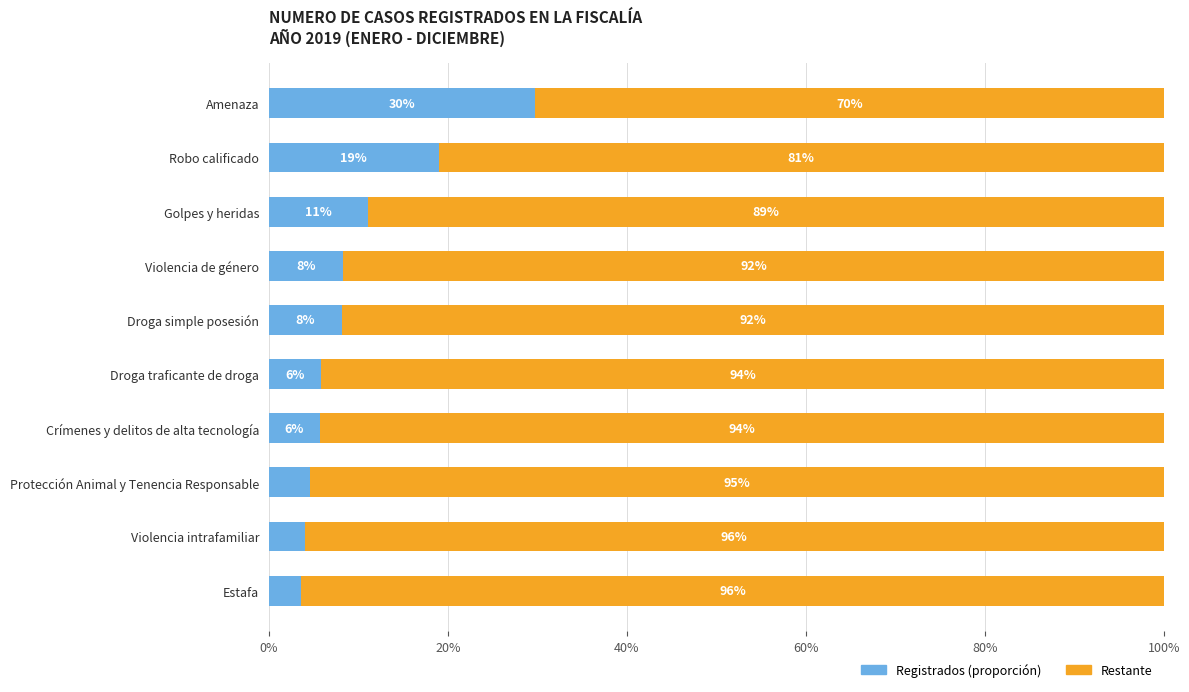

What are all the series names shown in the legend?

Registrados (proporción), Restante